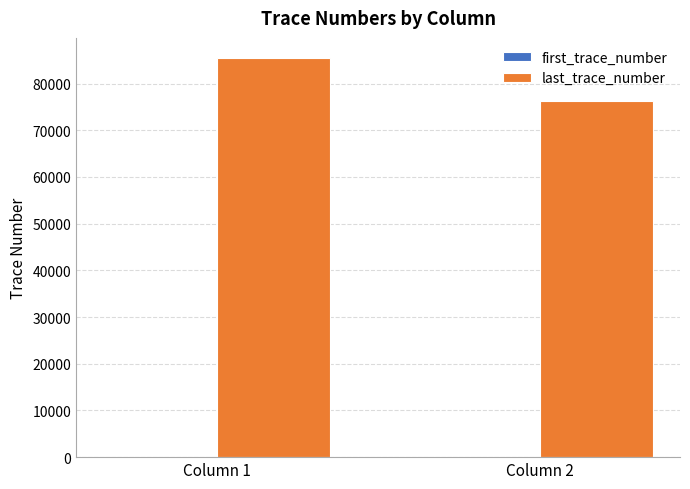

Between Column 1 and Column 2, which series saw the biggest shift?

last_trace_number